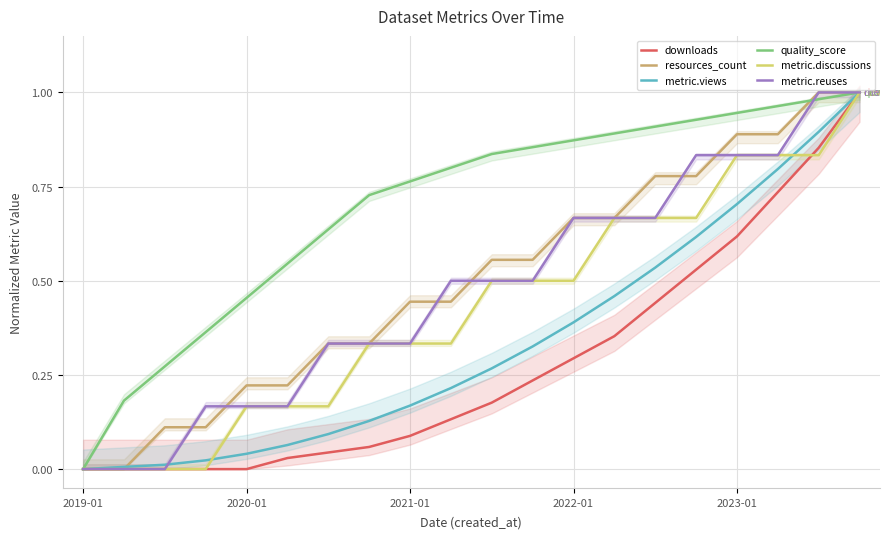

True or false: metric.views has a value of 0.2 at 2022-01.

False